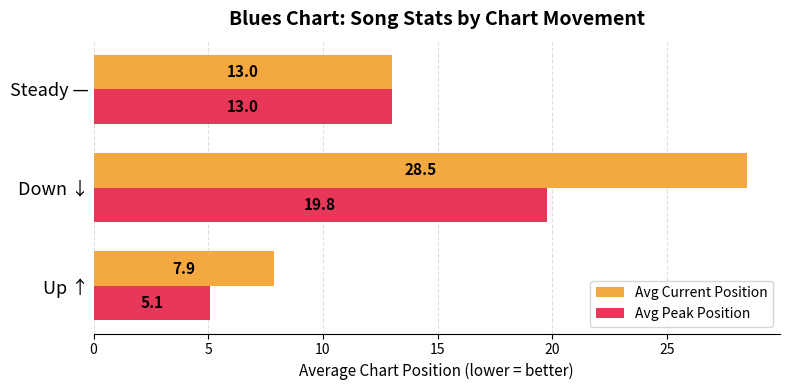

Rank the series by their maximum value, from lowest to highest.

Avg Peak Position, Avg Current Position